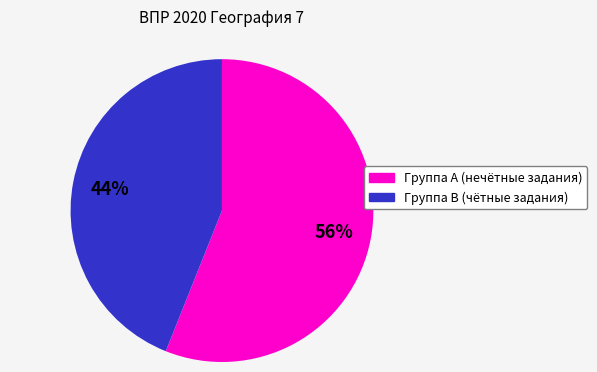

Is there any slice that represents more than half of the pie?

Yes